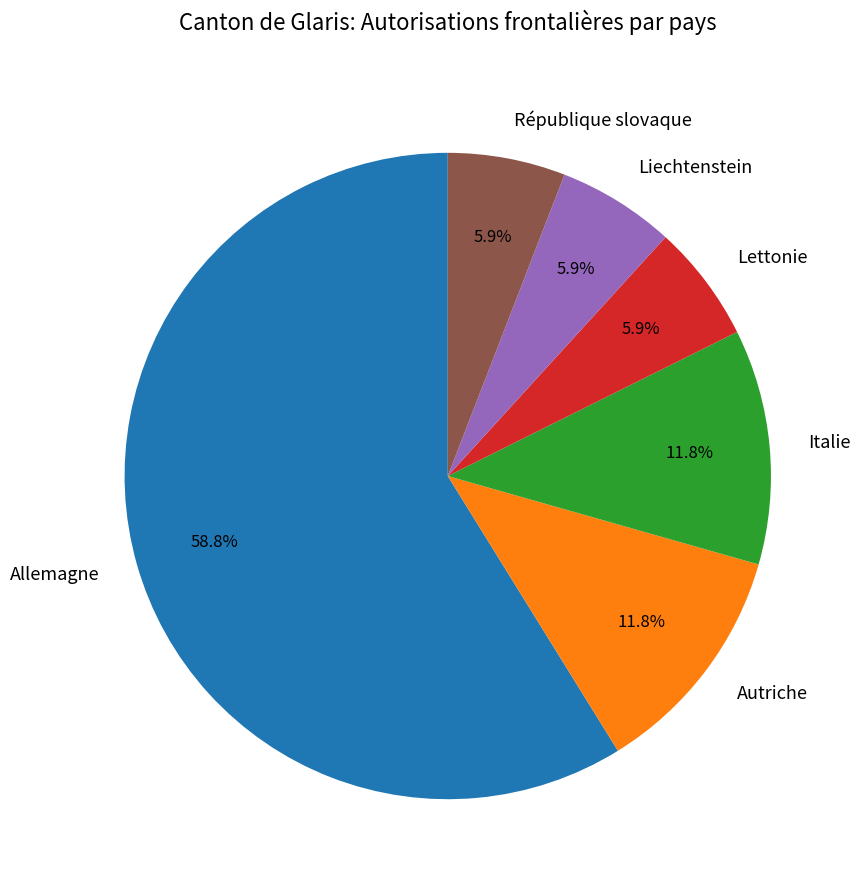

Is it true that Liechtenstein is 18% of the pie?

False